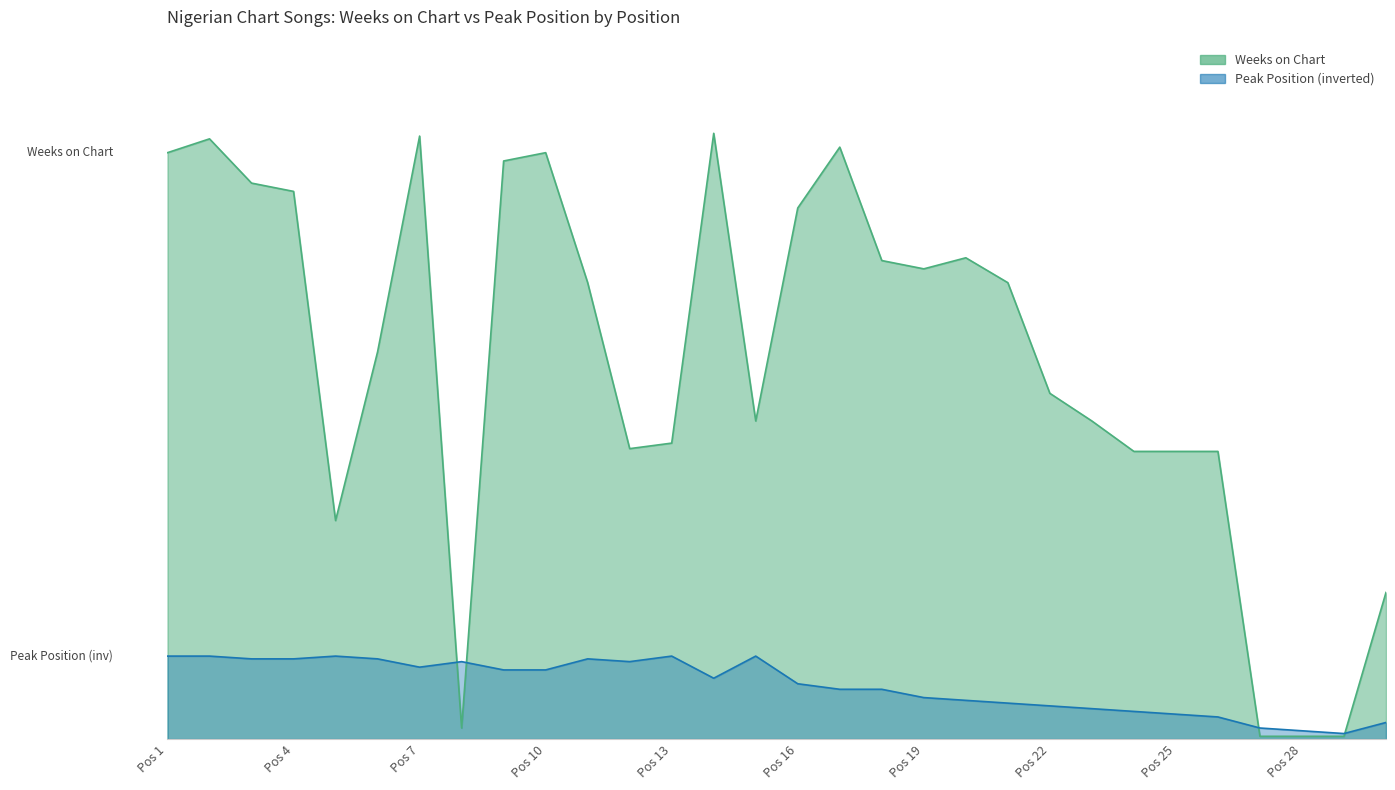

True or false: Peak Position has more than 2 interior local peaks.

True